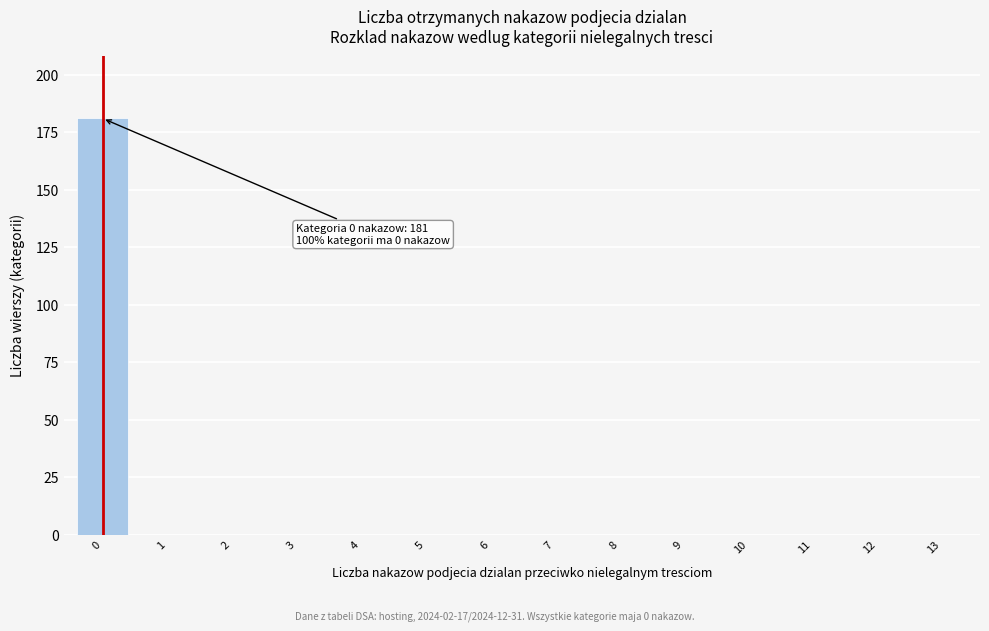

Reading left to right, extract all data points from this chart.

0=181	1=0	2=0	3=0	4=0	5=0	6=0	7=0	8=0	9=0	10=0	11=0	12=0	13=0